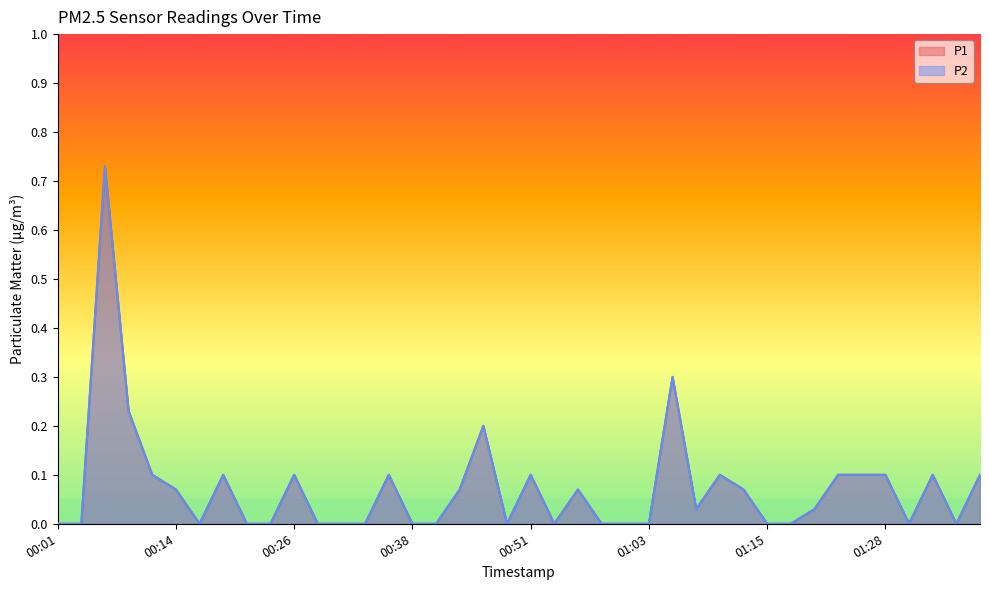

How many series are shown in this chart?

2